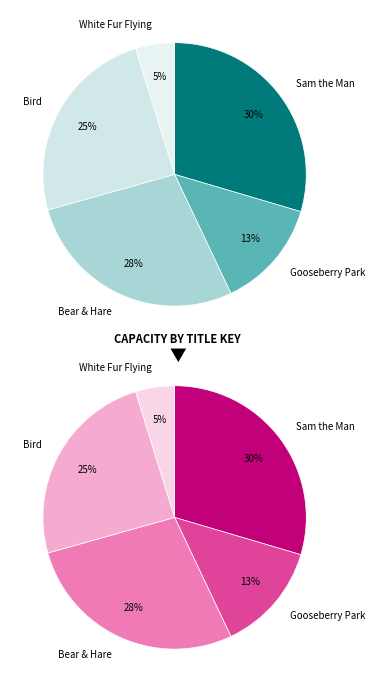

Count the number of slices in the pie.

5